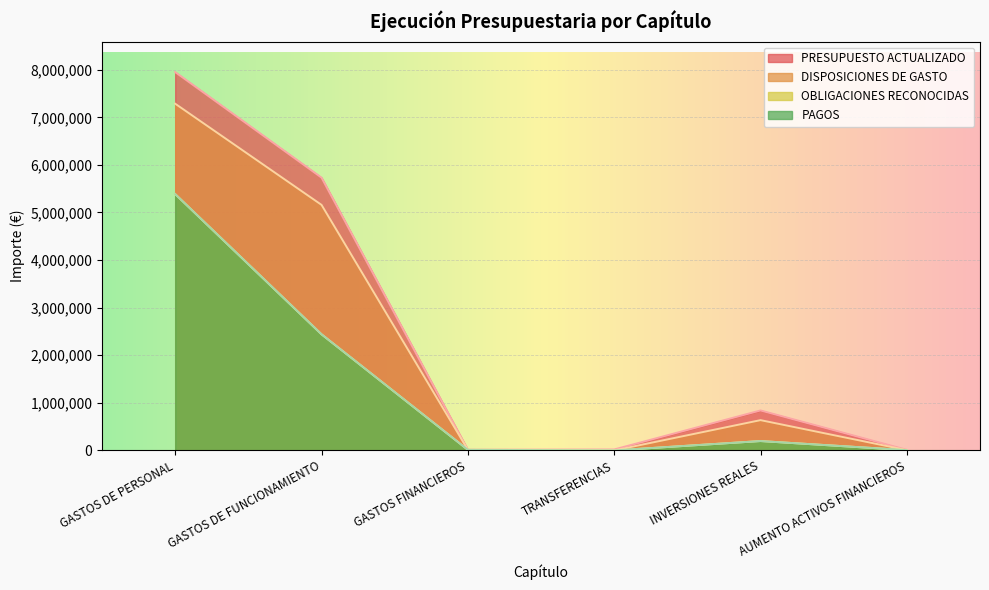

What is the label of the 5th point from the right?

GASTOS DE FUNCIONAMIENTO